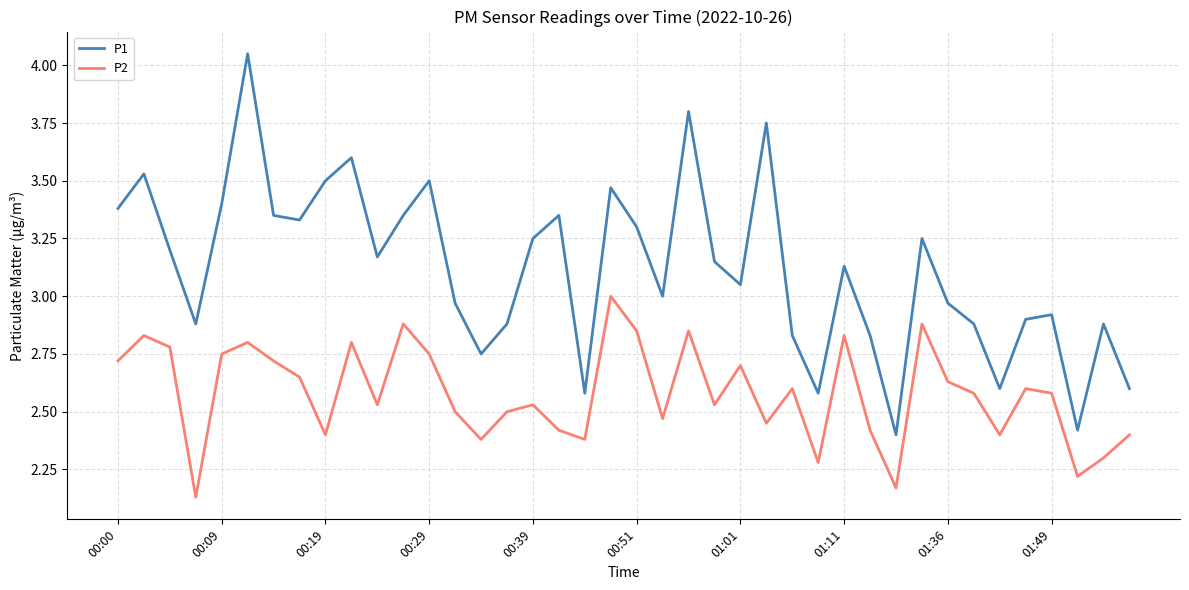

How many interior local valleys does the P1 series have?

11